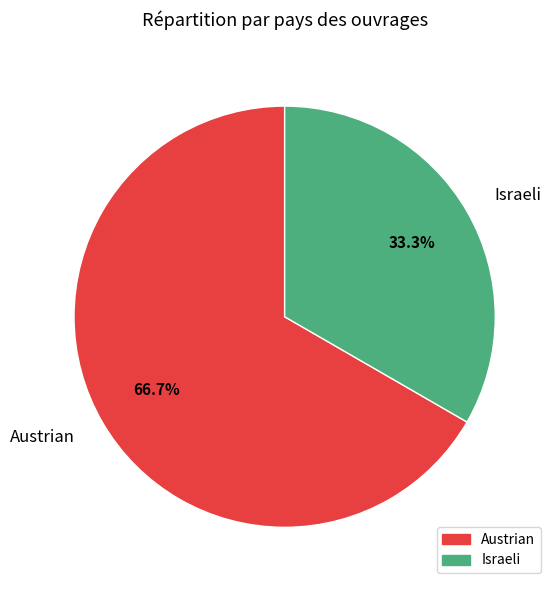

The Austrian slice represents 61% of the pie. True or false?

False